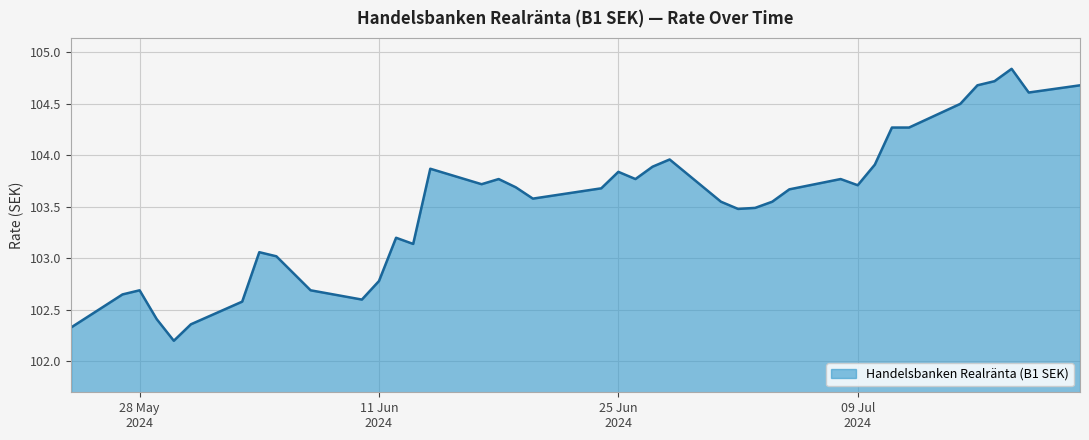

What is the difference between the maximum and minimum values?

2.6